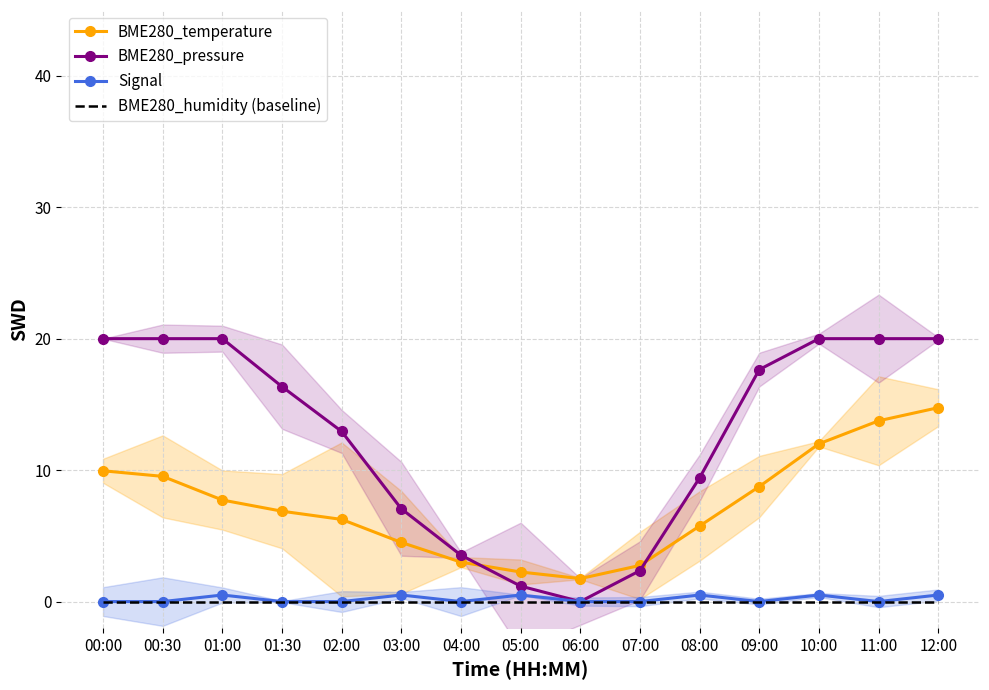

What is the label of the 7th point from the right?

06:00